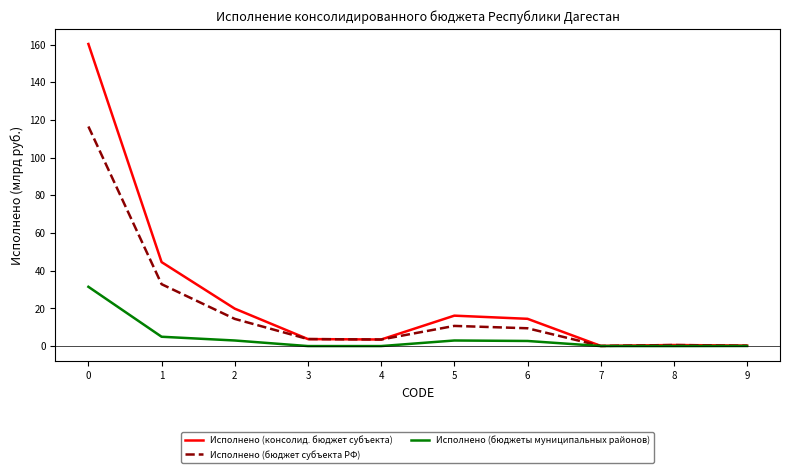

What is the total value across all series at 0?

308.3